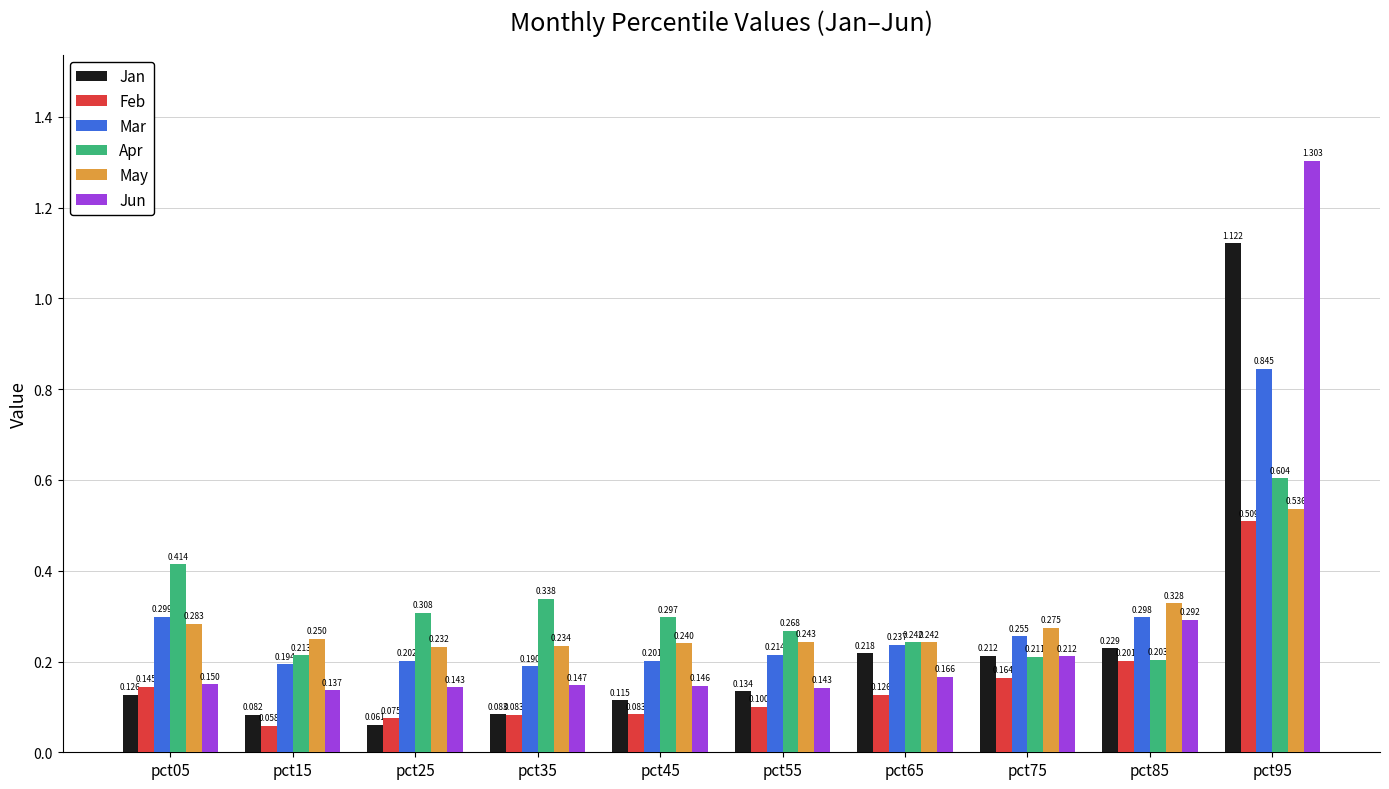

Is the value of Apr at pct25 greater than the value of Jan at pct35?

Yes